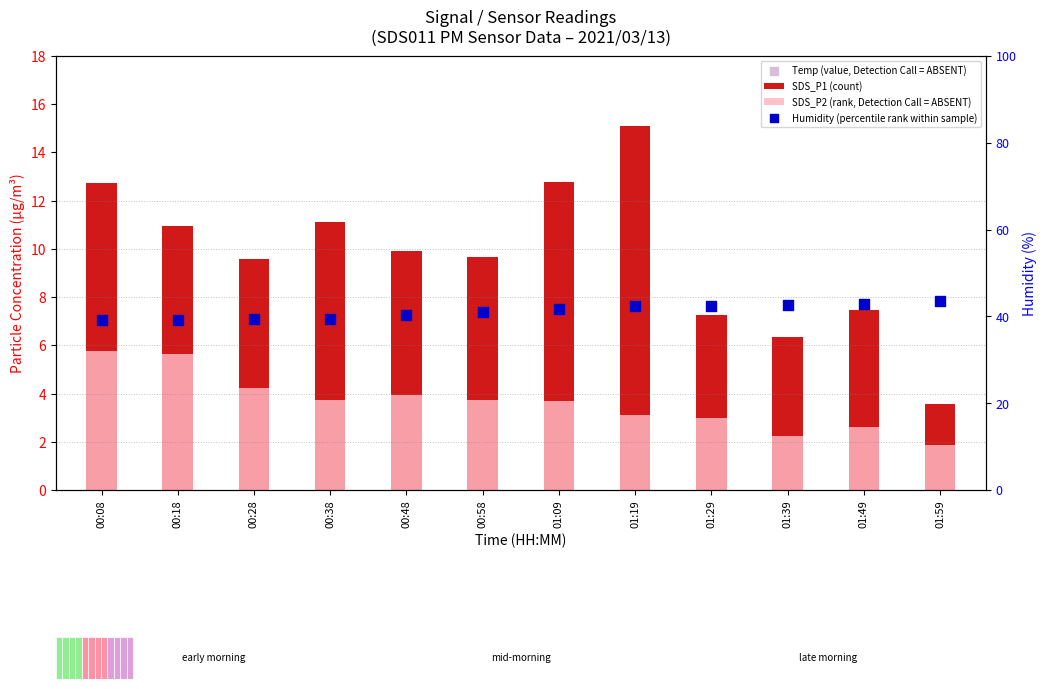

Which series contains the lowest Y value?

SDS_P2 (rank, Detection Call = ABSENT)